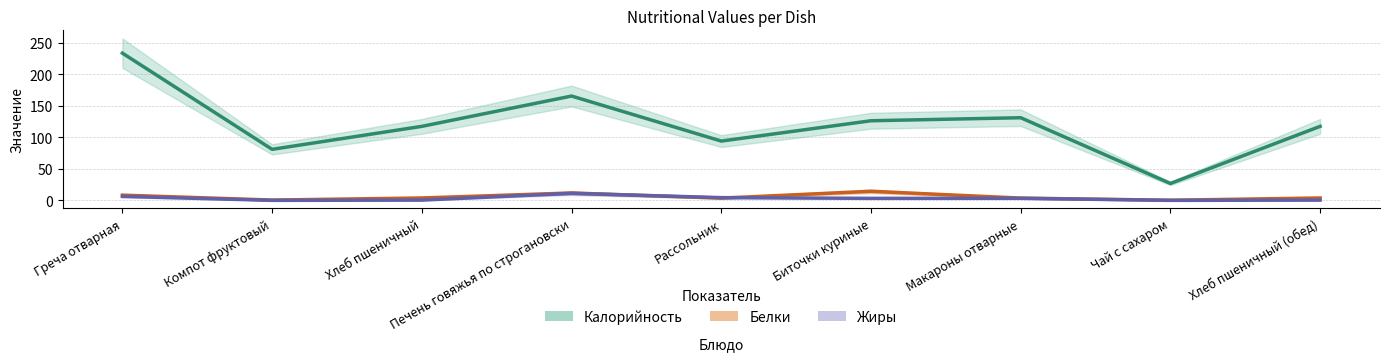

Reading left to right, list all the values displayed in this chart.

Калорийность: Греча отварная=233.7	Компот фруктовый=81.0	Хлеб пшеничный=117.5	Печень говяжья по строгановски=165.6	Рассольник=94.1	Биточки куриные=126.4	Макароны отварные=131.2	Чай с сахаром=26.8	Хлеб пшеничный (обед)=117.5
Белки: Греча отварная=8.3	Компот фруктовый=0.5	Хлеб пшеничный=3.8	Печень говяжья по строгановски=11.7	Рассольник=3.5	Биточки куриные=14.4	Макароны отварные=3.6	Чай с сахаром=0.2	Хлеб пшеничный (обед)=3.8
Жиры: Греча отварная=6.3	Компот фруктовый=0.0	Хлеб пшеничный=0.4	Печень говяжья по строгановски=11.1	Рассольник=4.3	Биточки куриные=3.2	Макароны отварные=3.2	Чай с сахаром=0.0	Хлеб пшеничный (обед)=0.4